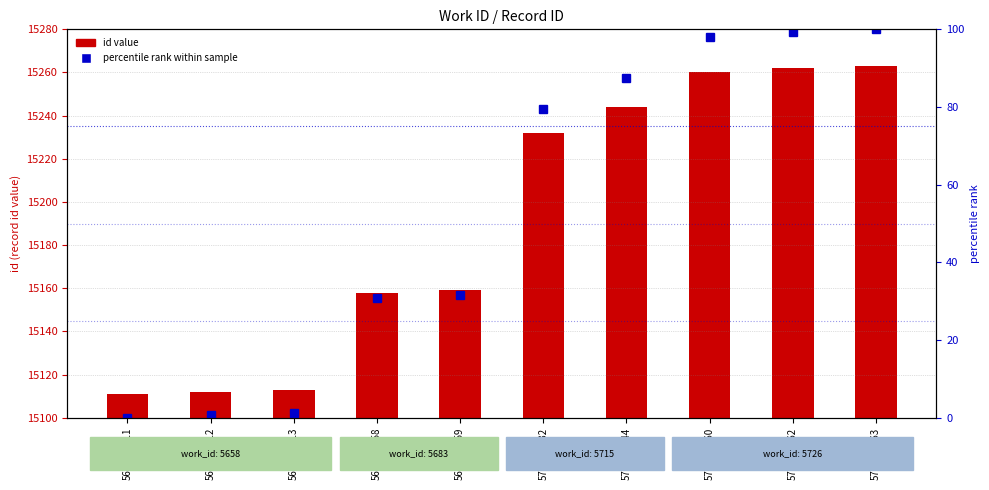

What is the label of the 7th bar from the right?

5683-15158